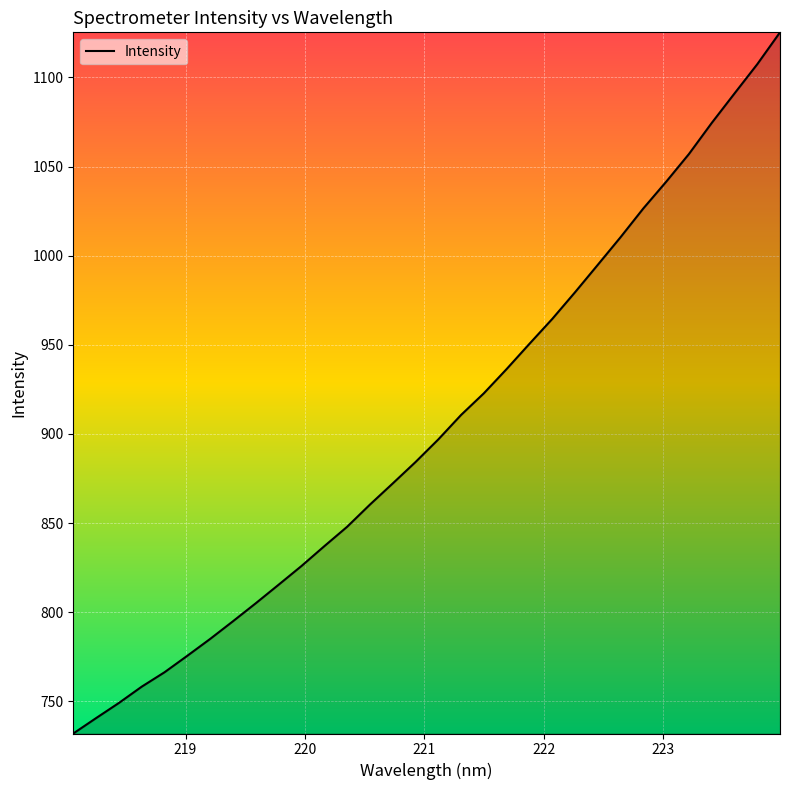

What is the maximum value shown in the chart?

1125.3